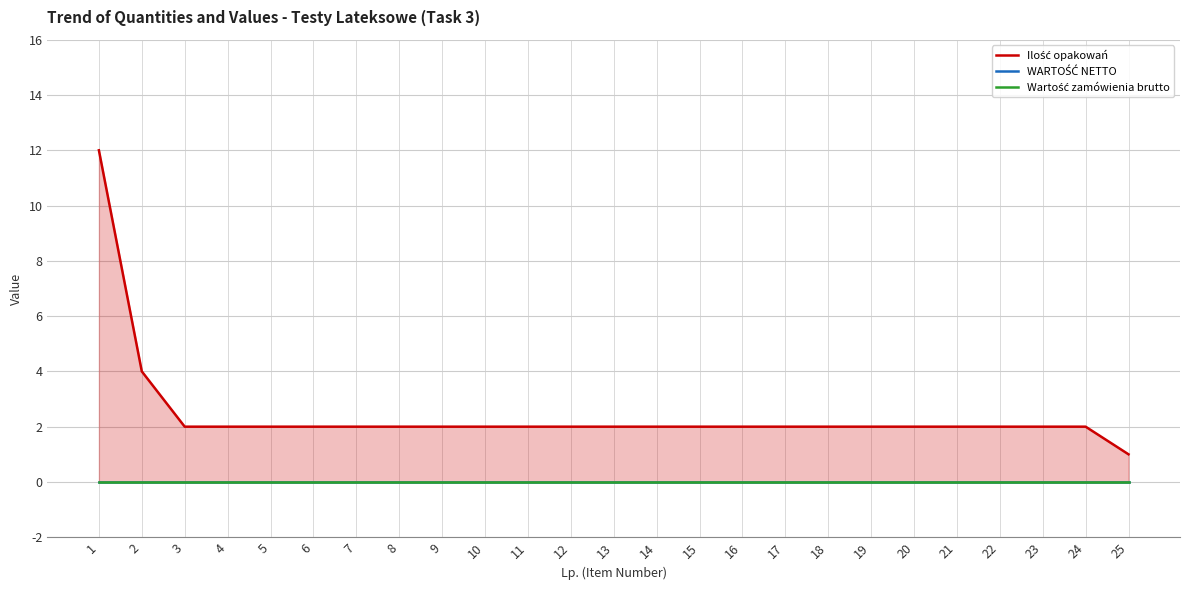

At which label does WARTOŚĆ NETTO reach its peak?

1